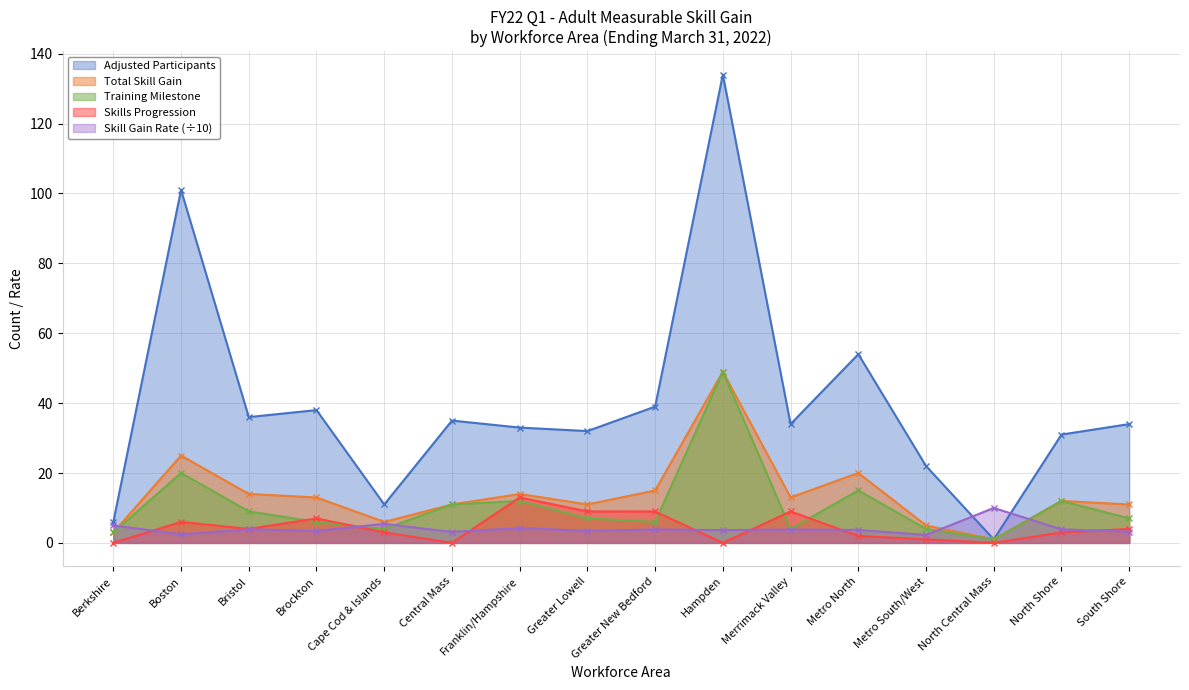

List the series in order of their peak value, highest first.

Adjusted Participants, Total Skill Gain, Training Milestone, Skills Progression, Skill Gain Rate